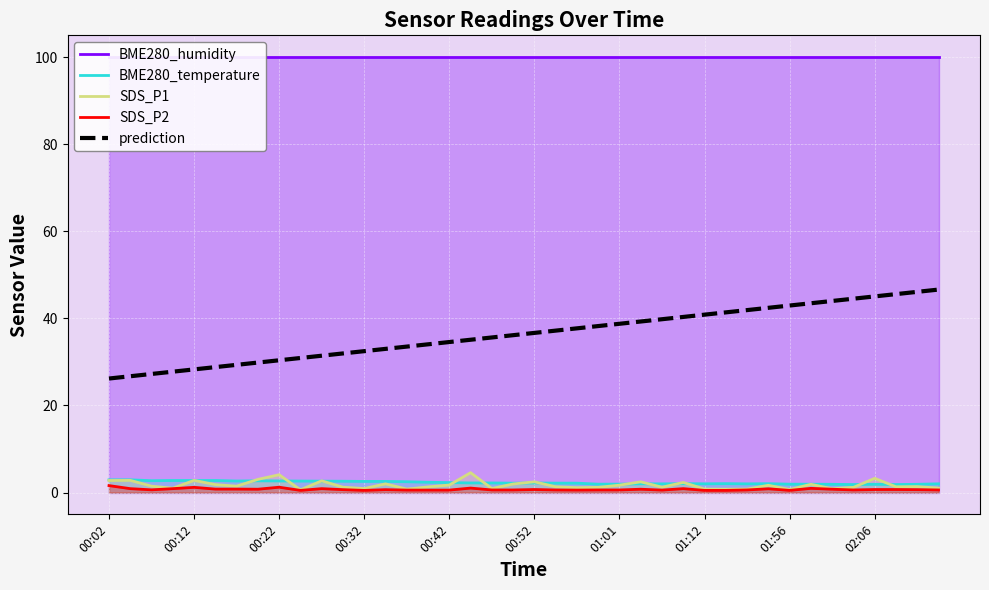

True or false: SDS_P2 and BME280_temperature intersect in this chart.

False